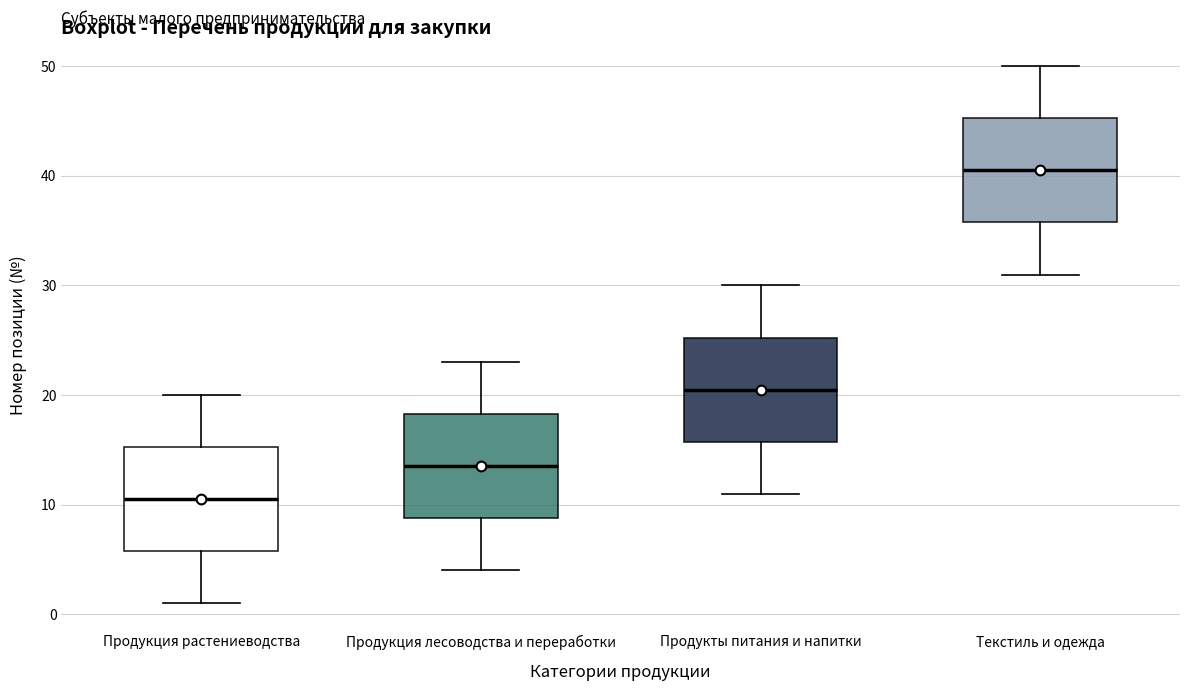

Where does the lower whisker of the box for Текстиль и одежда end on the y-axis? The values are not printed on the chart, so give them approximately, as read against the axis.

31